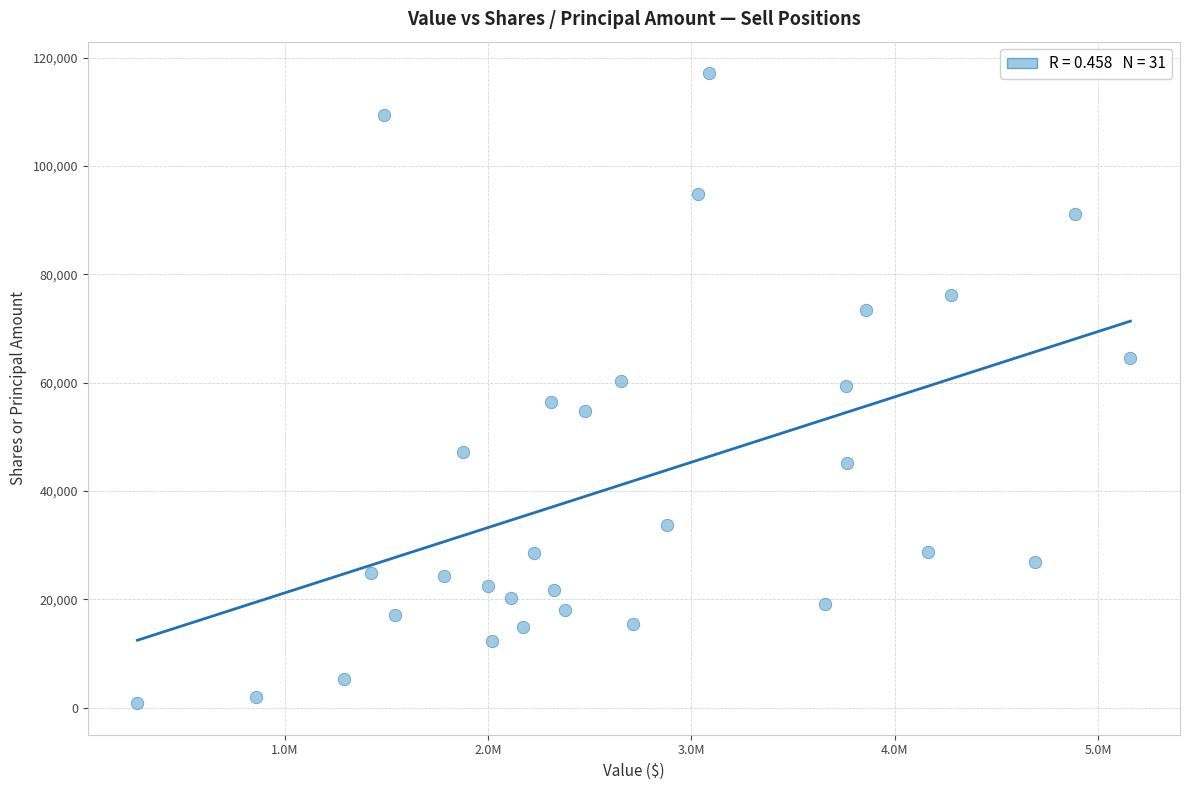

What is the range of Y values (max minus min)?

116338